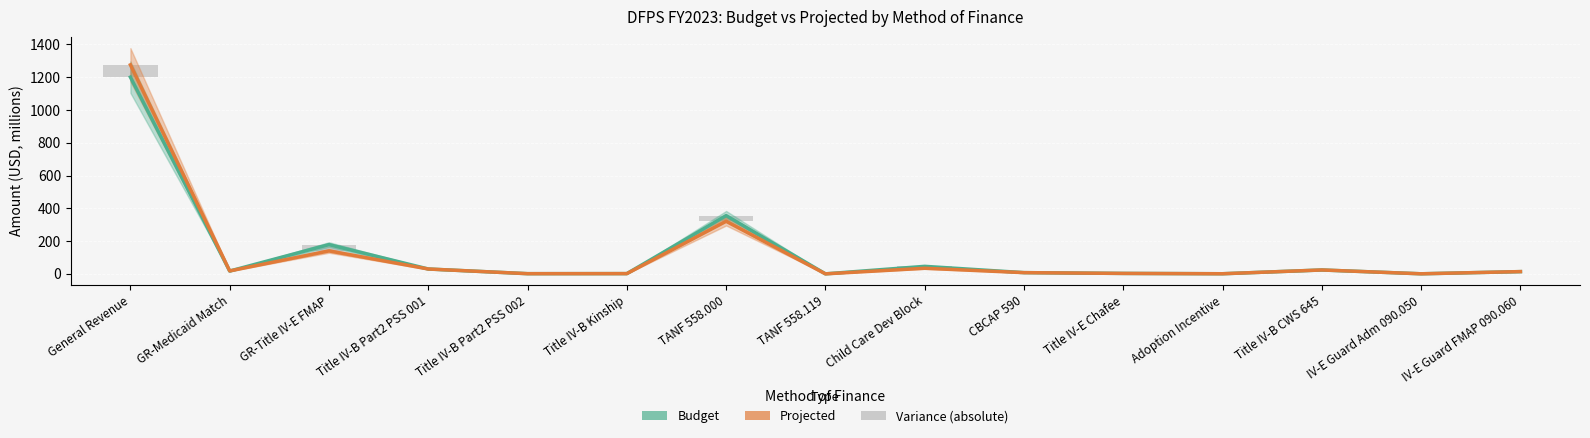

List the labels in order of Budget value, smallest first.

TANF 558.119, IV-E Guard Adm 090.050, Adoption Incentive, Title IV-B Part2 PSS 002, Title IV-B Kinship, Title IV-E Chafee, CBCAP 590, IV-E Guard FMAP 090.060, GR-Medicaid Match, Title IV-B CWS 645, Title IV-B Part2 PSS 001, Child Care Dev Block, GR-Title IV-E FMAP, TANF 558.000, General Revenue